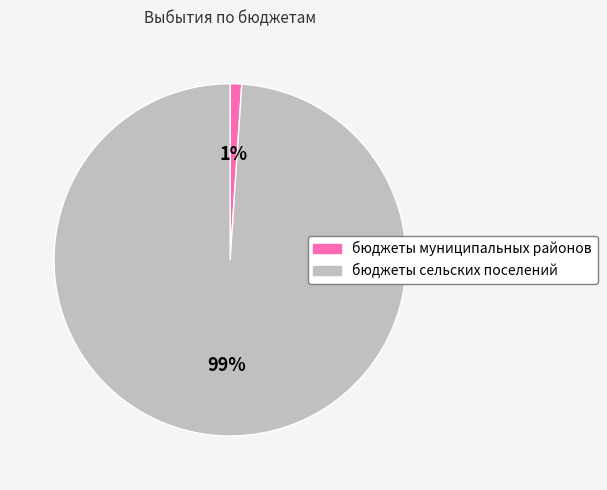

To the nearest percent, what is the difference between the largest and smallest slice percentages?

98%